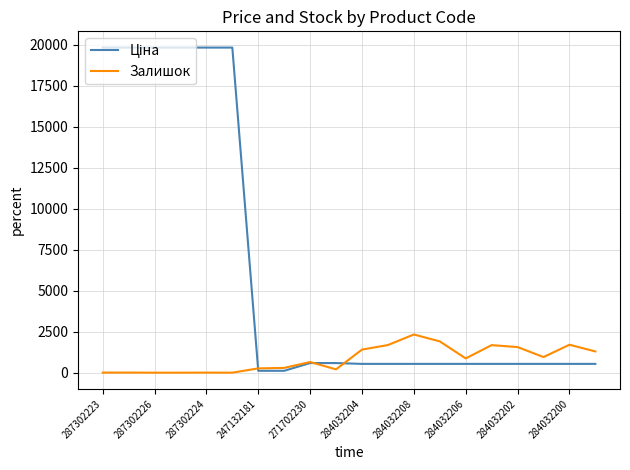

Which series has the largest total across all categories?

Ціна